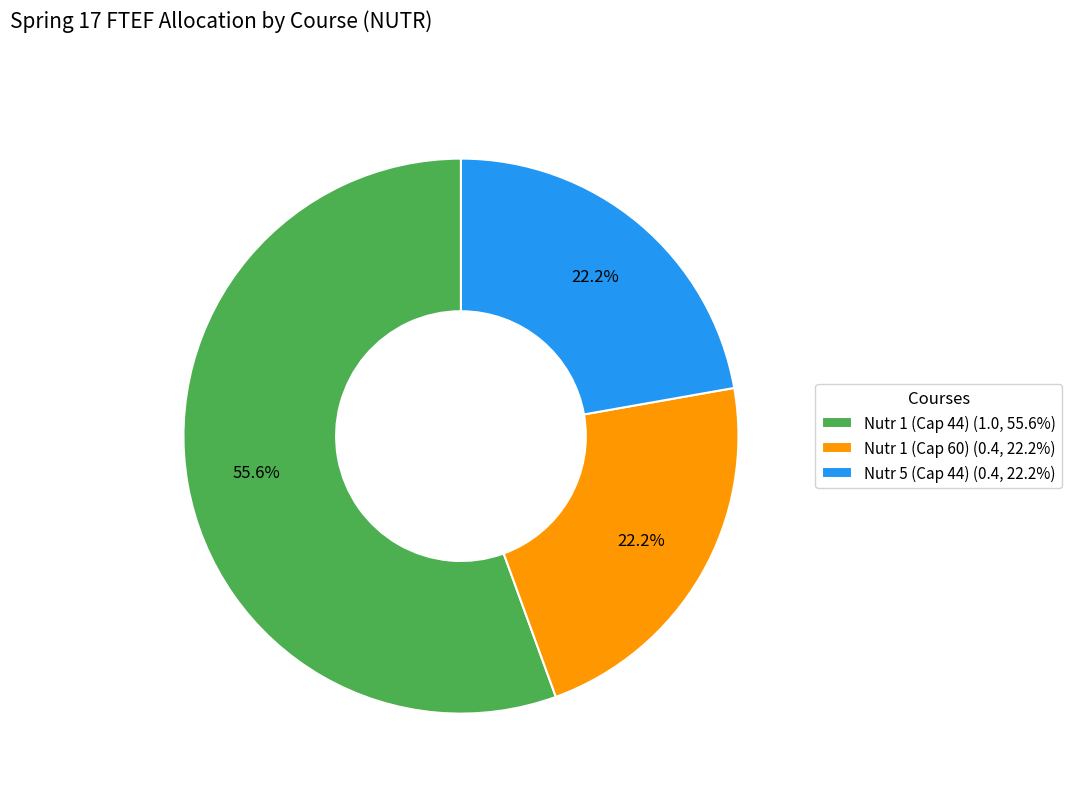

Between Nutr 5 (Cap 44) (0.4, 22.2%) and Nutr 1 (Cap 44) (1.0, 55.6%), which is larger?

Nutr 1 (Cap 44) (1.0, 55.6%)